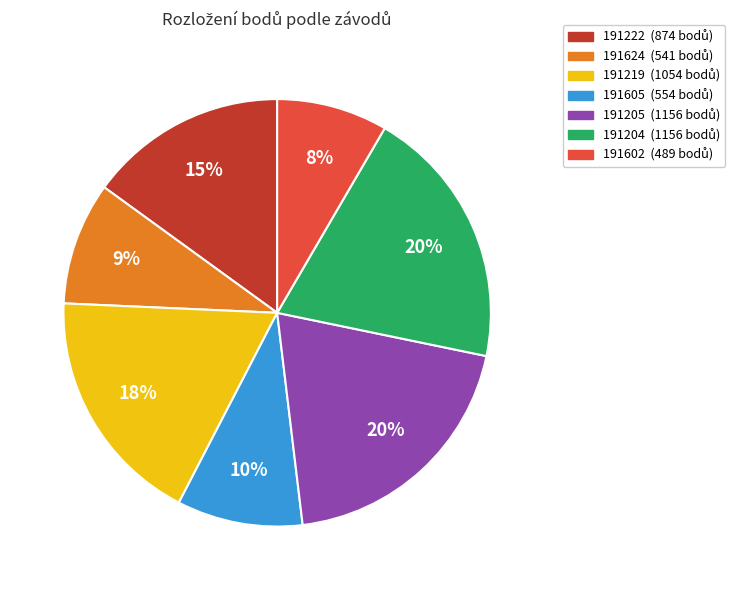

Which has a higher value, 191605 or 191205?

191205